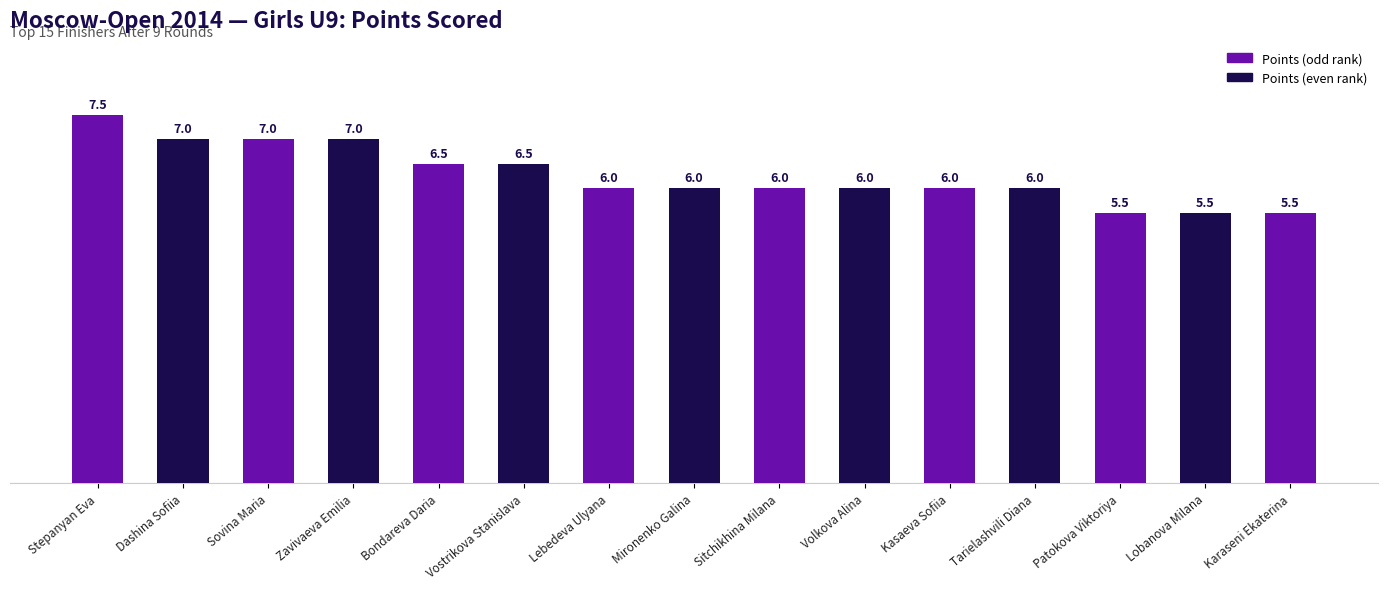

What is the label of the 15th bar from the left?

Karaseni Ekaterina